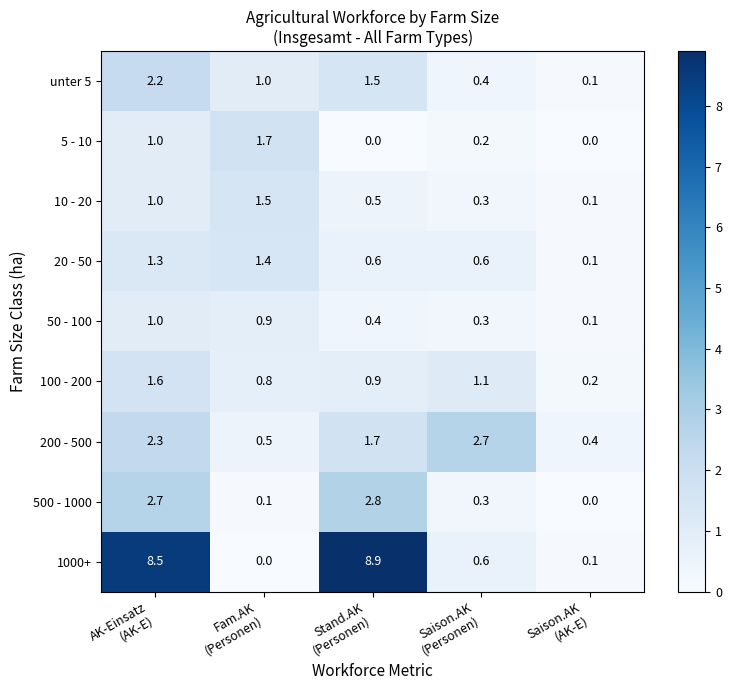

What is the average value of the 5 - 10 series?

0.6